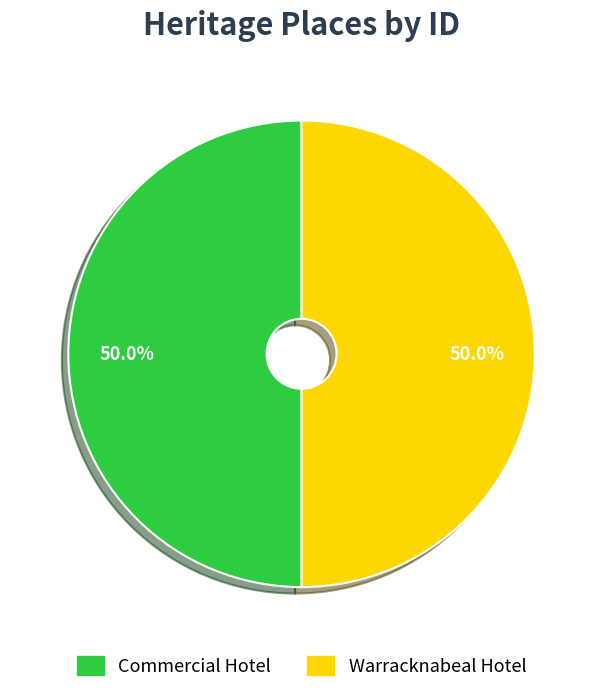

To the nearest percent, what is the average slice percentage?

50%